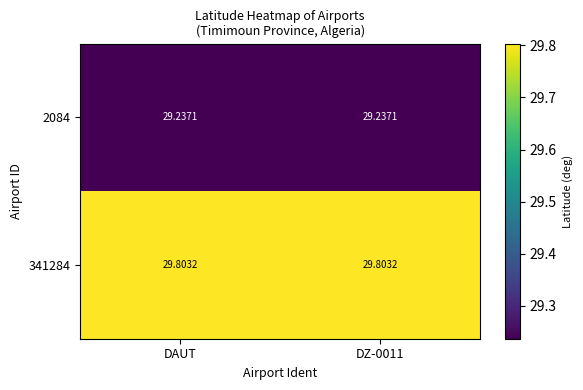

Is the value of 341284 at DZ-0011 greater than the value of 2084 at DAUT?

Yes